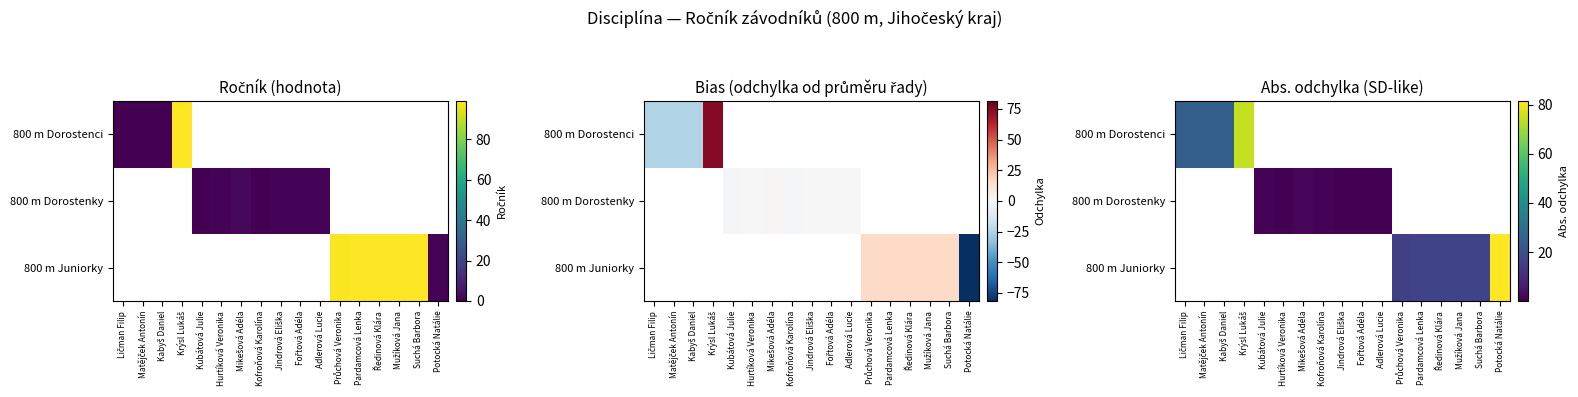

How many series are shown in this chart?

3